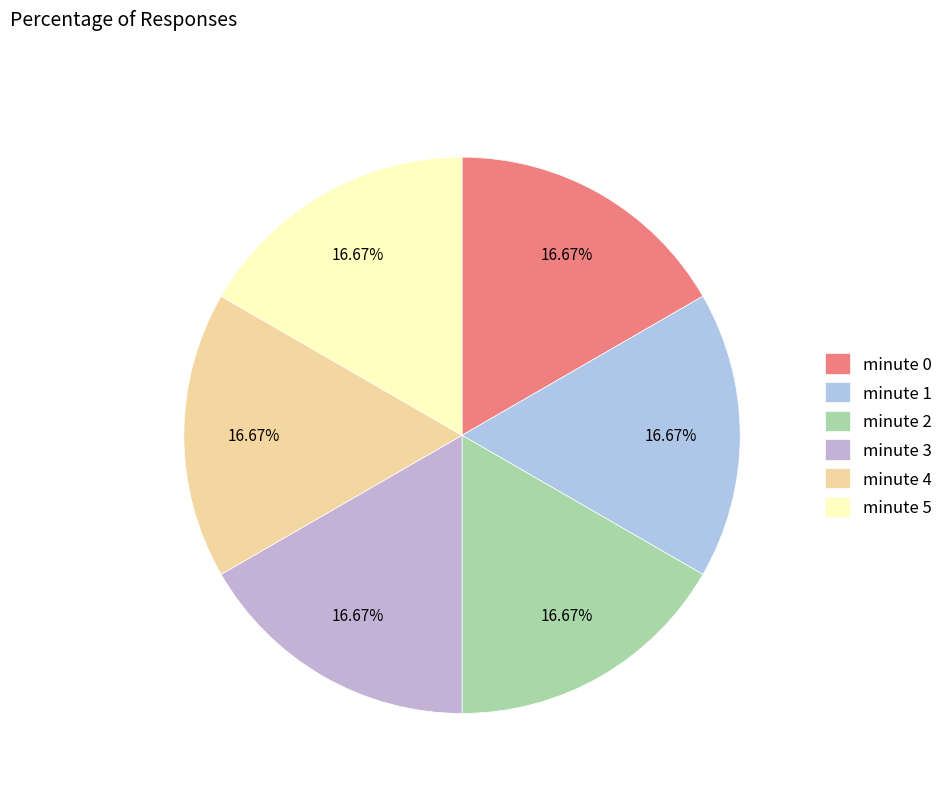

What is the largest slice in the pie chart?

minute 0